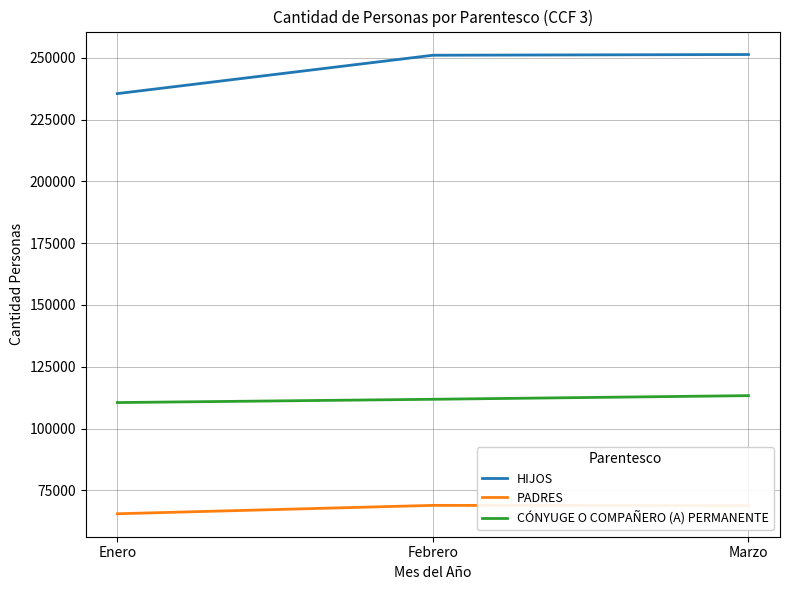

What is the total value across all series at Enero?

411581